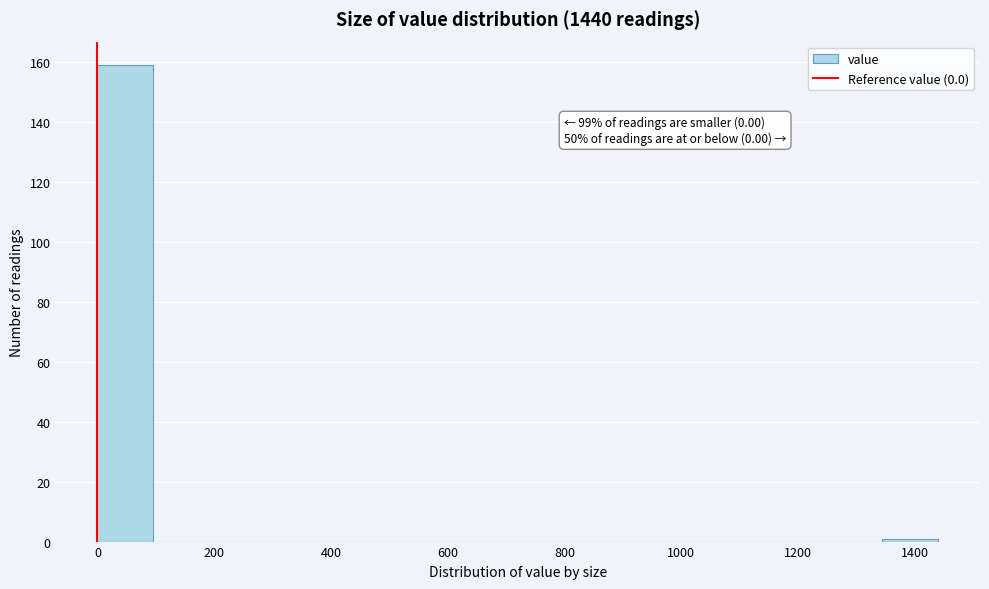

Over which range of the x-axis is the bar tallest?

0 to 96